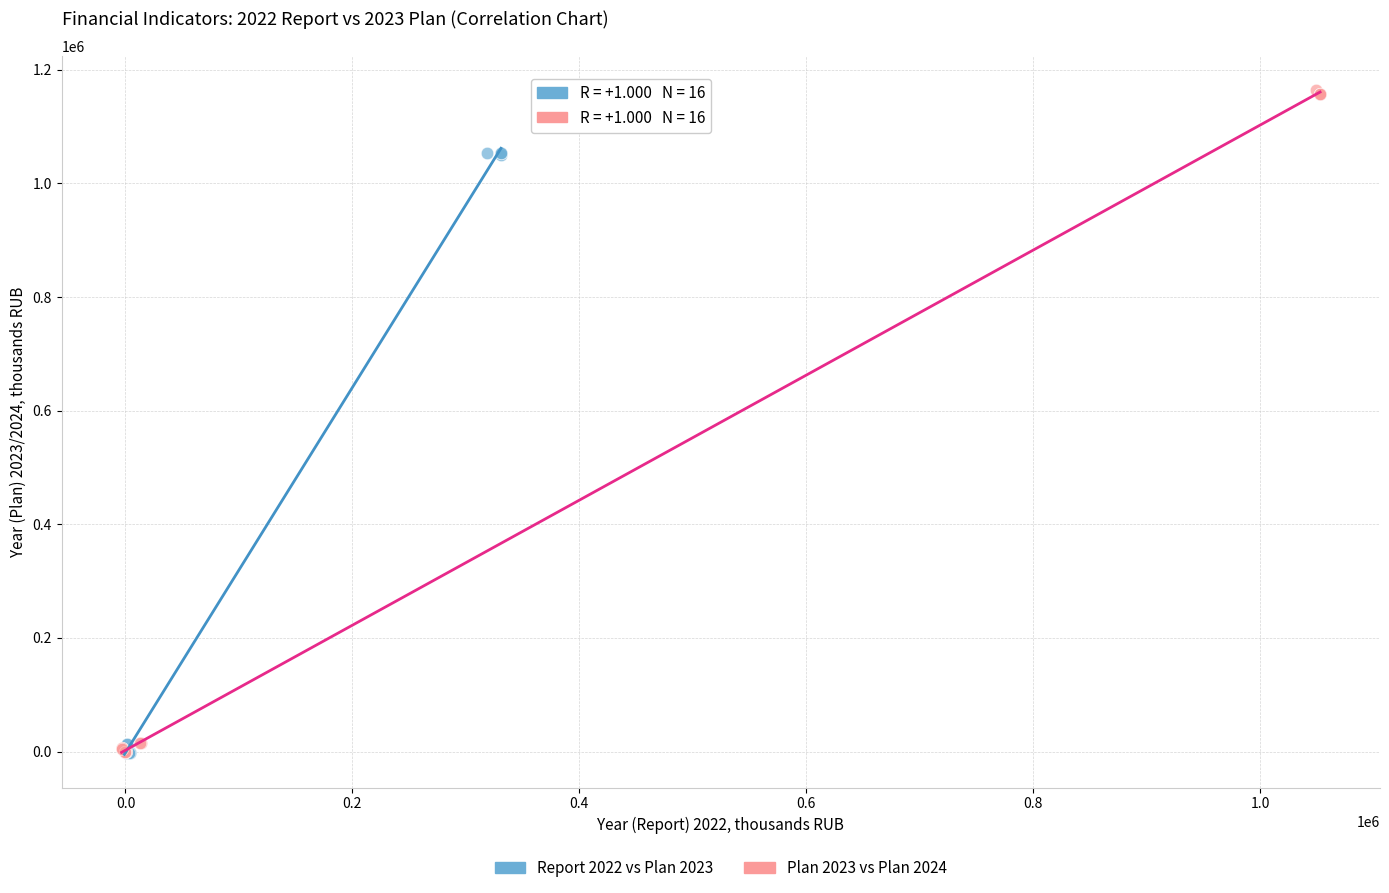

Which series contains the highest Y value?

Plan 2023 vs Plan 2024